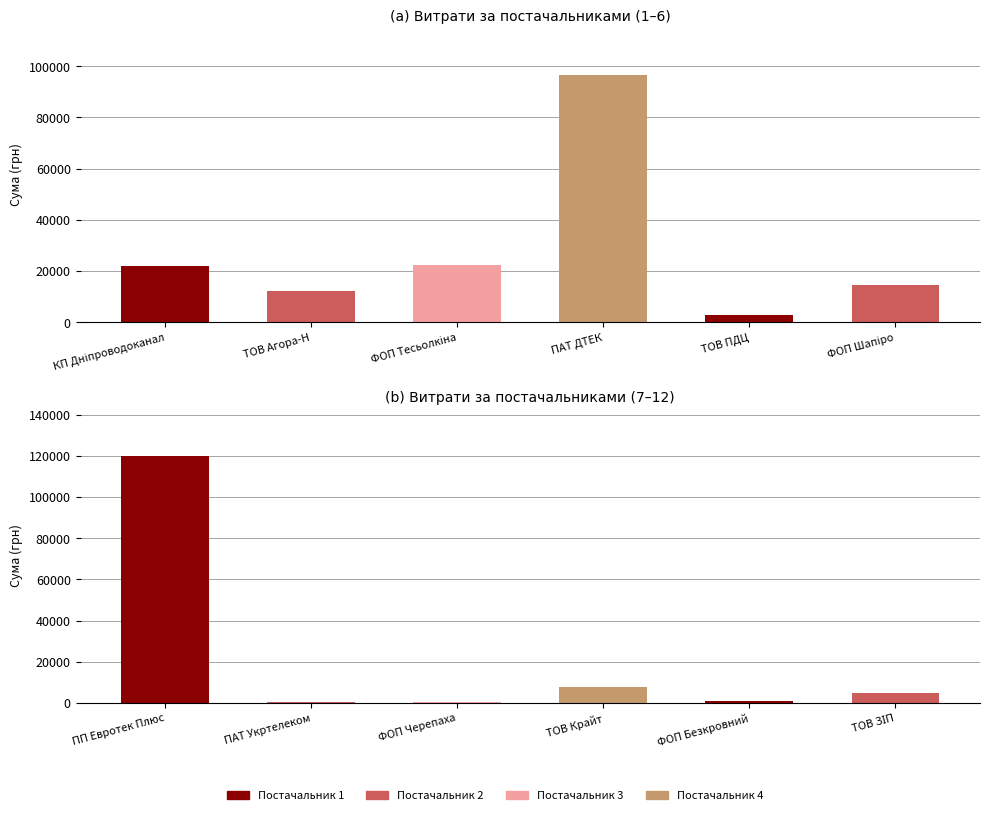

Are the bars horizontal?

No